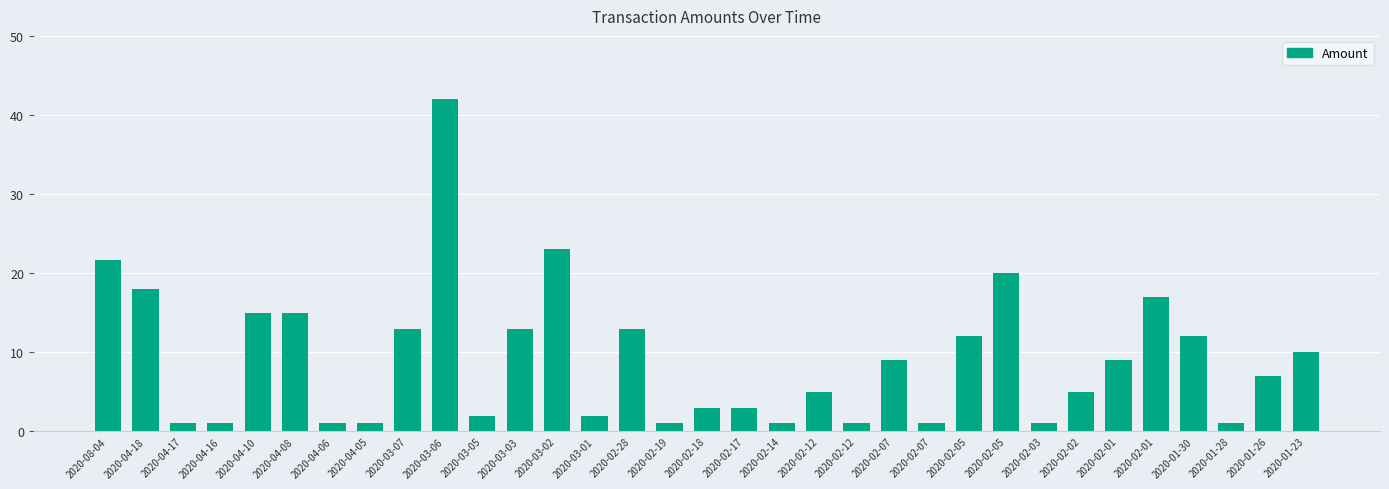

How many values are below 7?

16